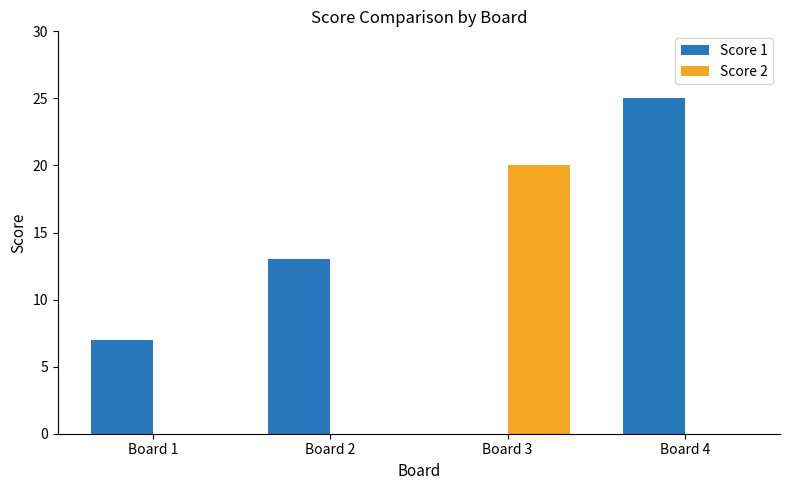

What is the maximum value for Score 1?

25